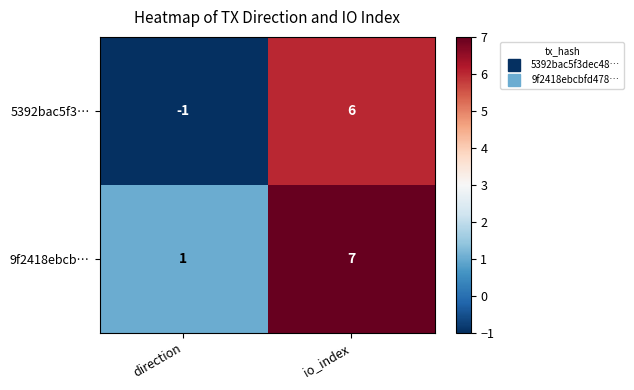

What value does the 5392bac5f3… series have at io_index?

6